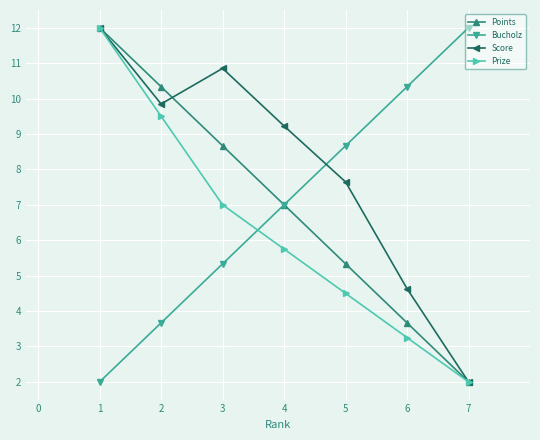

Where do Prize and Bucholz first cross each other?

3 and 4